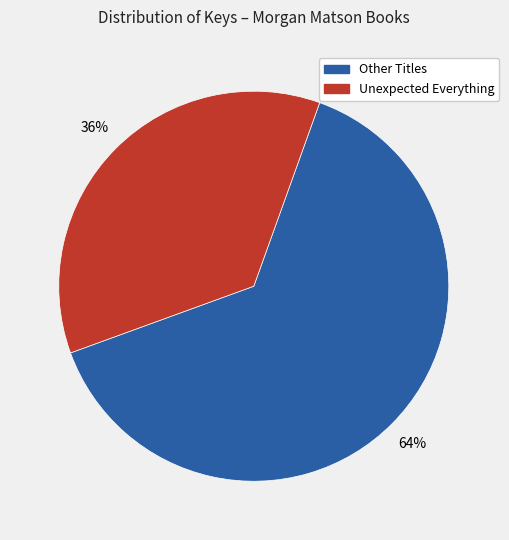

To the nearest percent, what is the average slice percentage?

50%